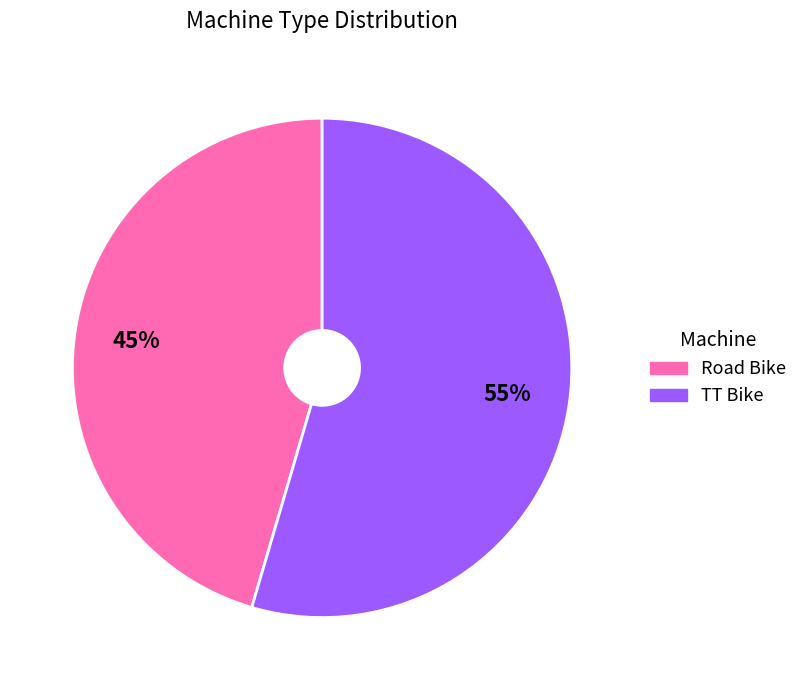

How many slices are in this pie chart?

2